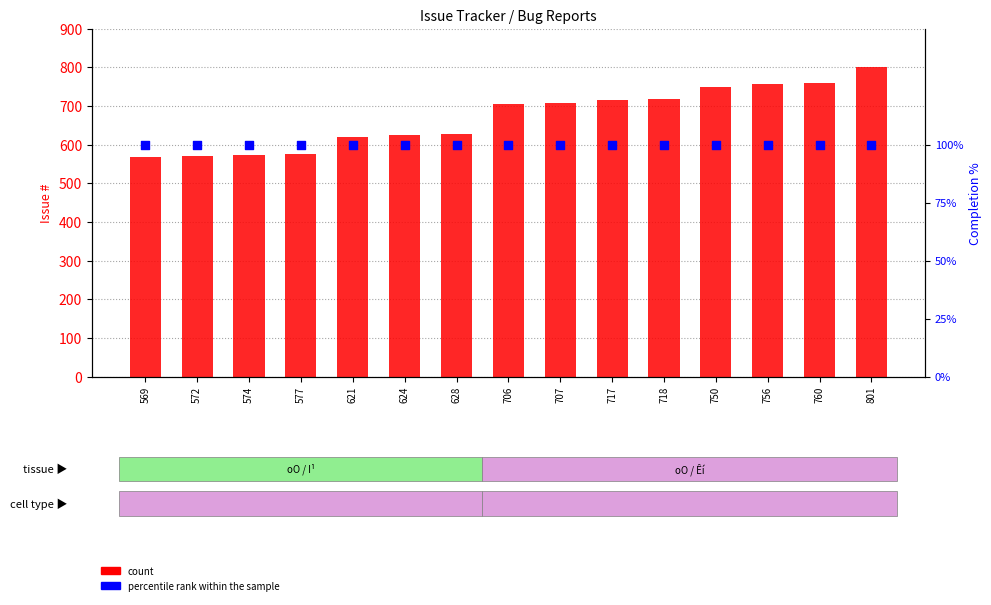

What are all the series names shown in the legend?

count, percentile rank within the sample